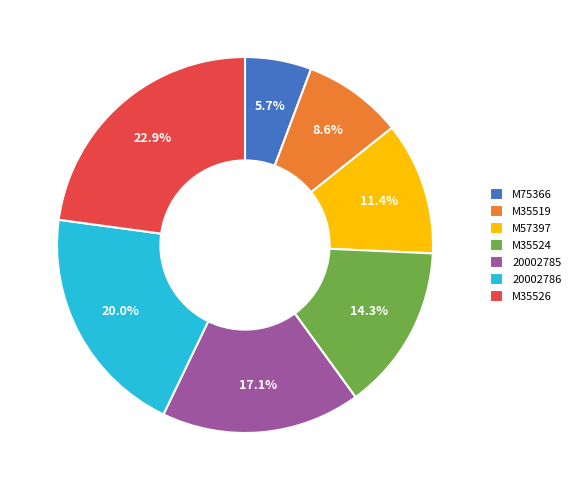

To the nearest percent, what percentage of the pie is M35526?

23%